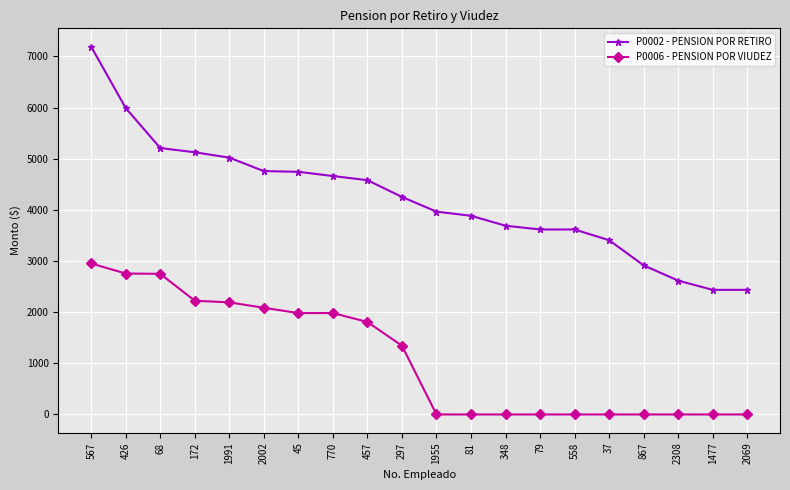

How many categories are shown in the chart?

20